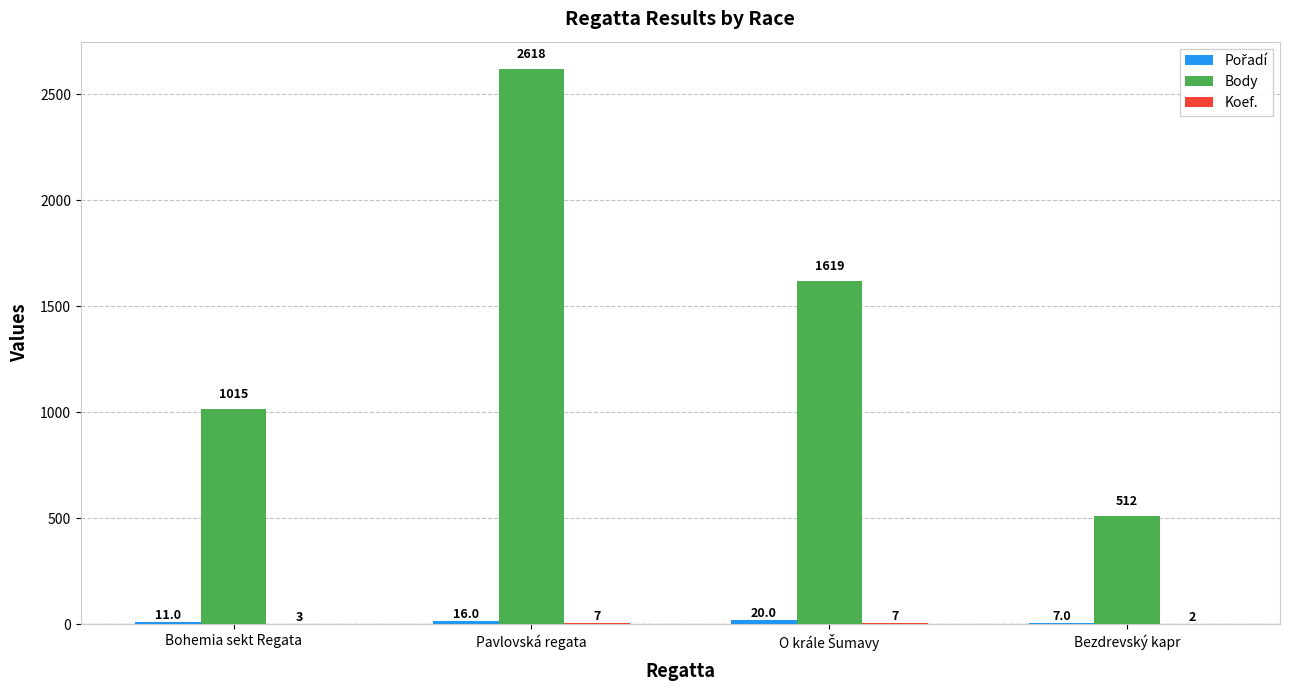

At which category does the chart reach its peak across all series?

Pavlovská regata